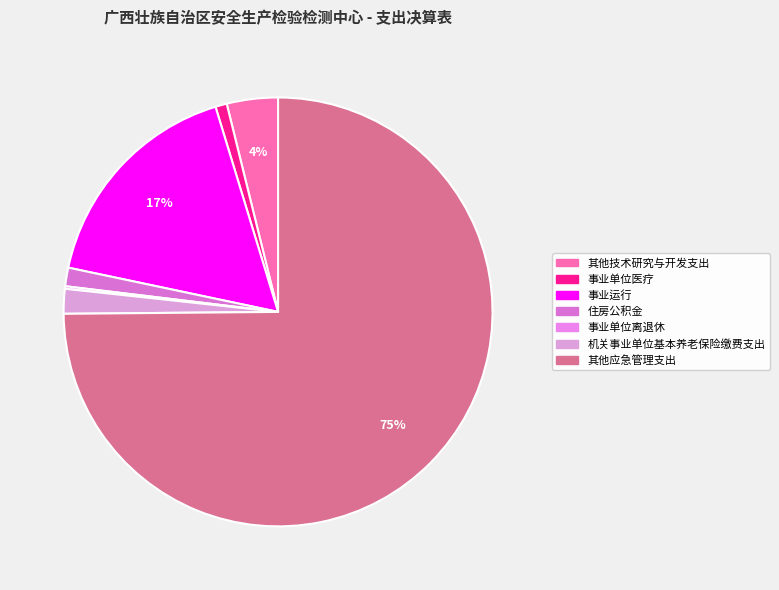

Which slice is the smallest?

事业单位离退休